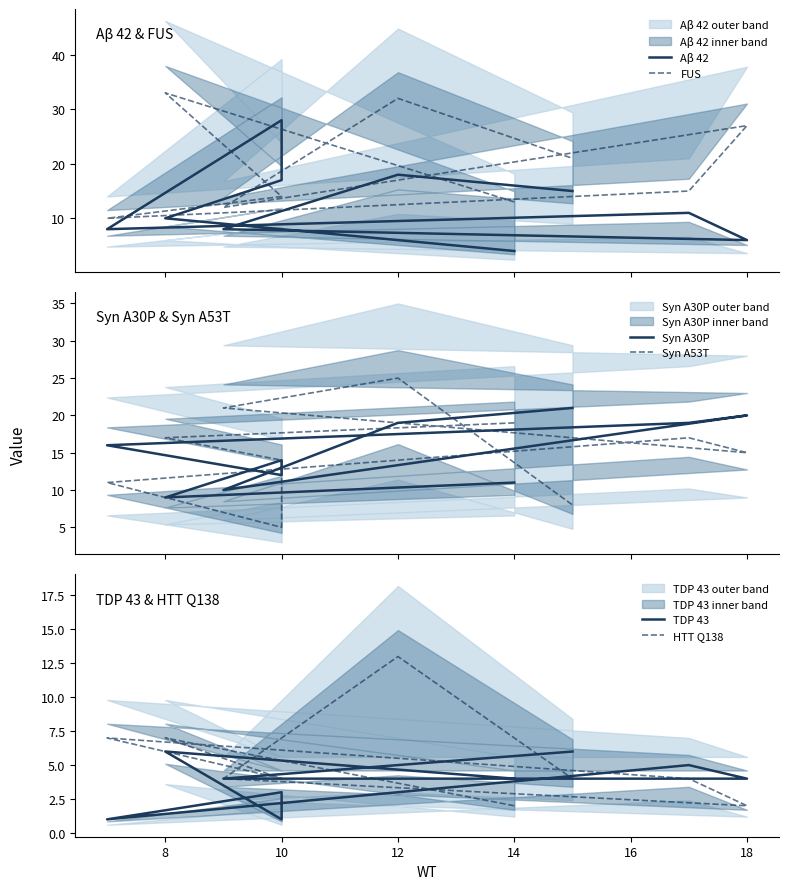

Rank the series by their maximum value, from highest to lowest.

FUS, Aβ 42, Syn A53T, Syn A30P, HTT Q138, TDP 43